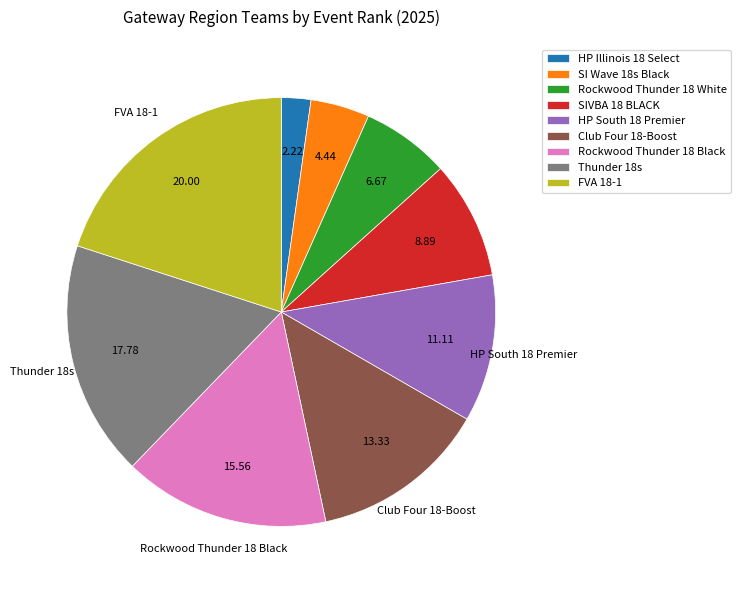

The SIVBA 18 BLACK slice represents 1% of the pie. True or false?

False